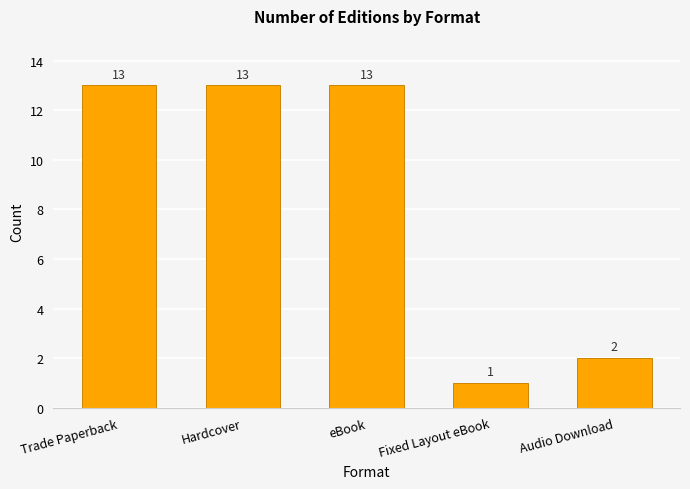

What is the maximum value shown in the chart?

13